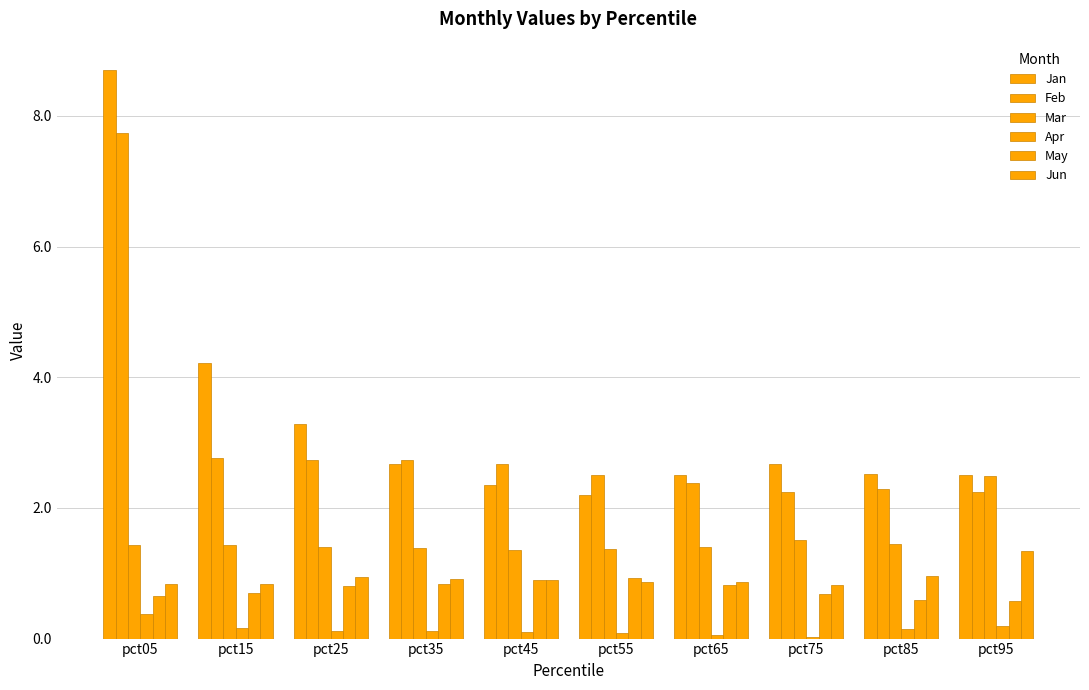

What are all the series names shown in the legend?

Jan, Feb, Mar, Apr, May, Jun